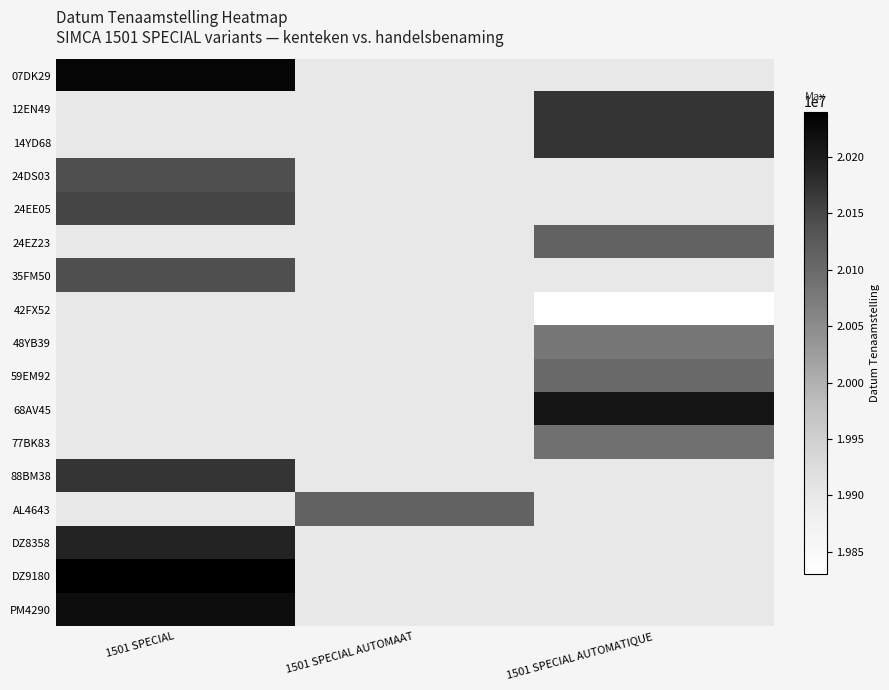

Is the value of 42FX52 at 1501 SPECIAL AUTOMATIQUE greater than the value of 24EZ23 at 1501 SPECIAL?

No